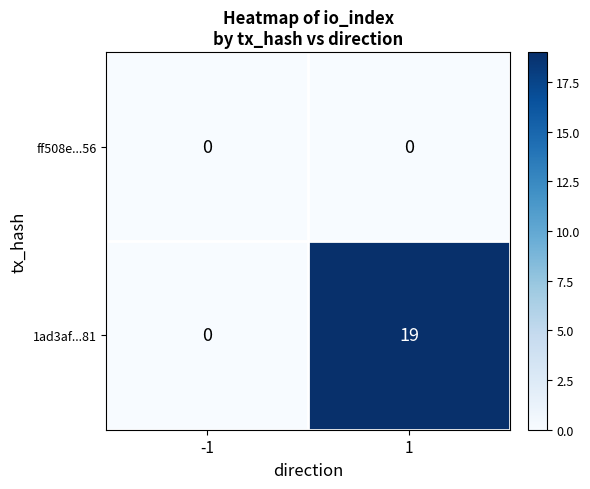

Reading right to left, list all the values displayed in this chart.

ff508e...56: 1=0	-1=0
1ad3af...81: 1=19	-1=0